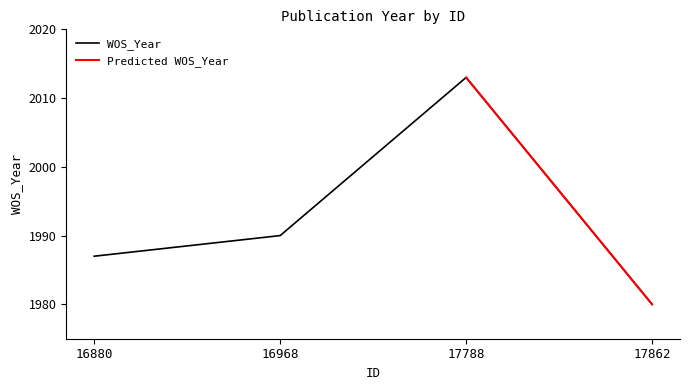

Does the chart display data point markers on the line(s)?

No